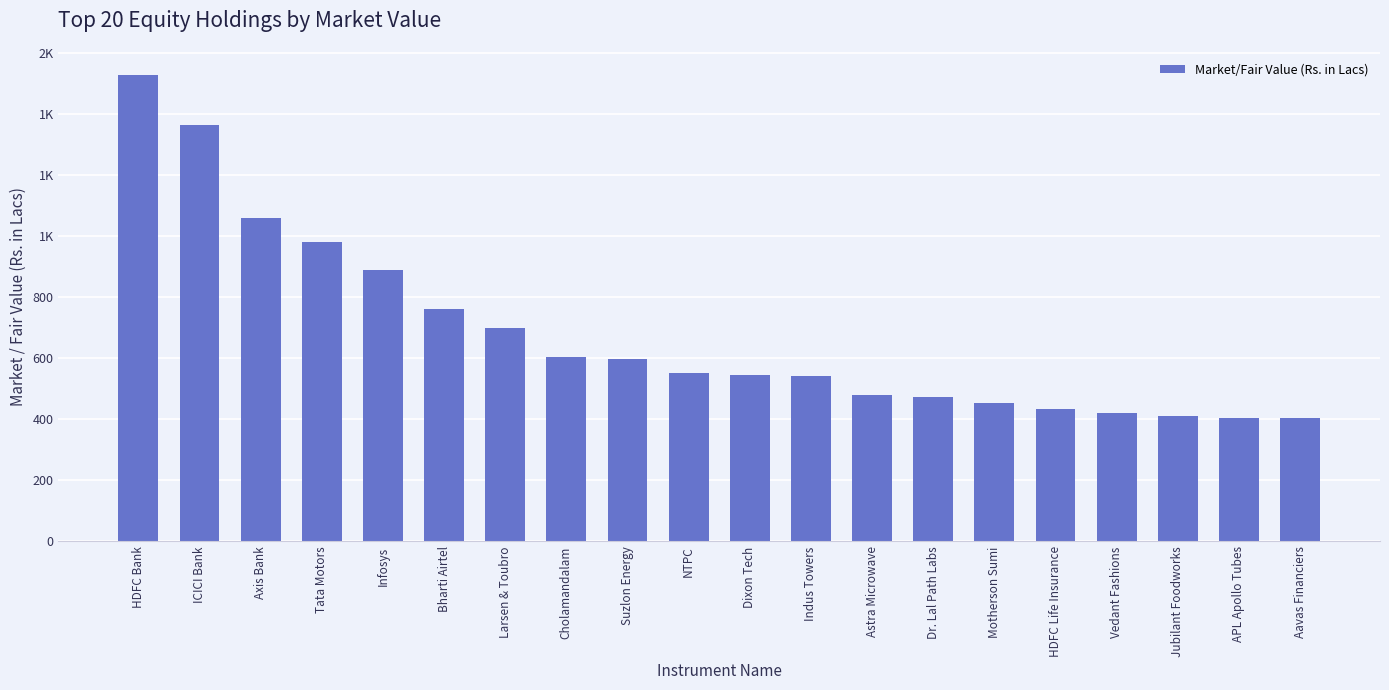

How many data points does each series have?

20